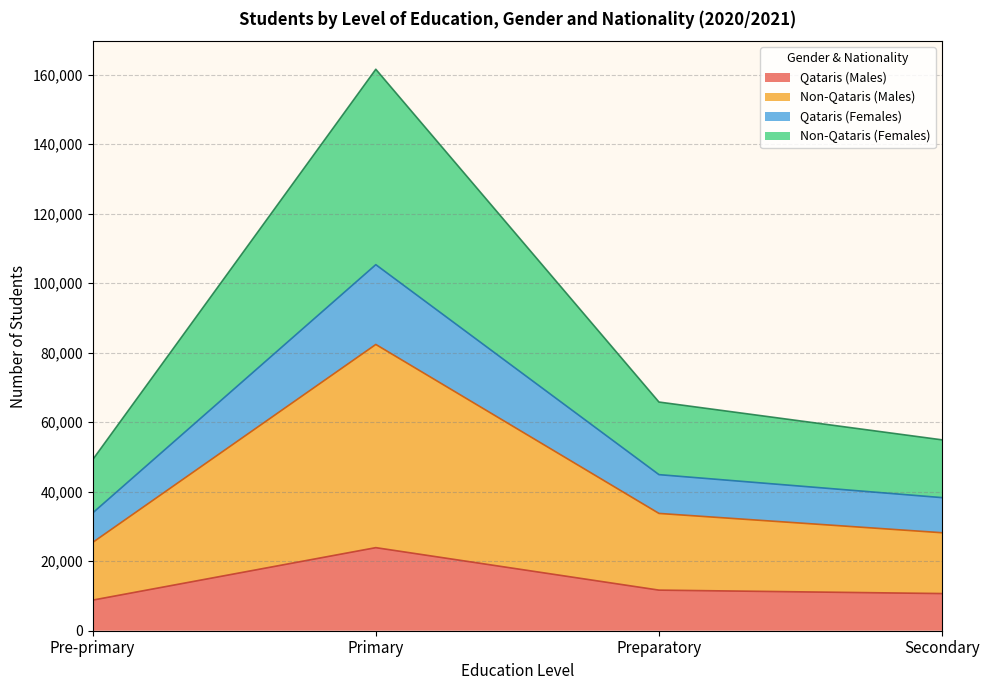

What is the label of the 2nd point from the left?

Primary